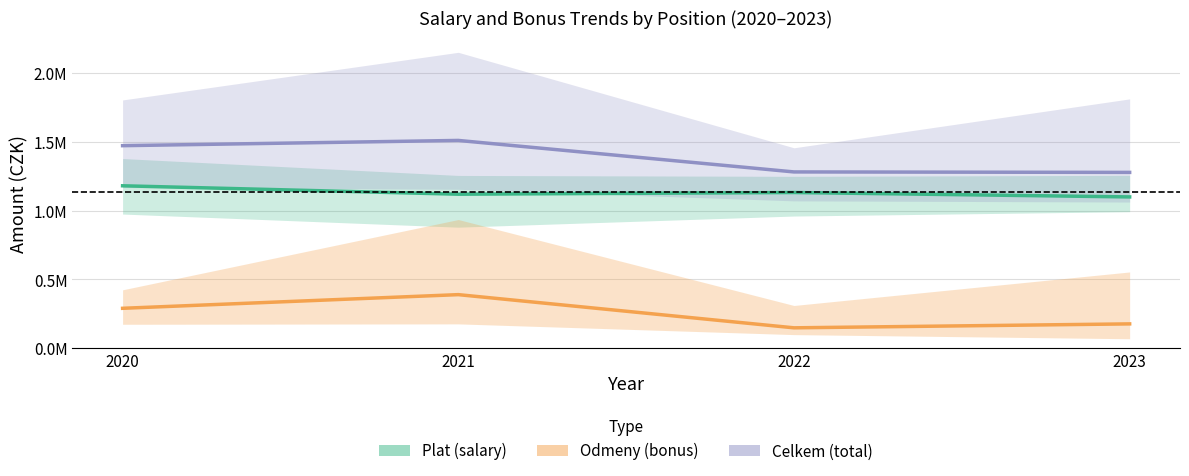

Reading right to left, what are all the values shown in this chart?

Plat (salary): 1098773.2	1130770.8	1118514.6	1179536.2
Odmeny (bonus): 177902.0	149280.0	389991.0	290880.0
Celkem (total): 1276675.2	1280050.8	1508505.6	1470416.2